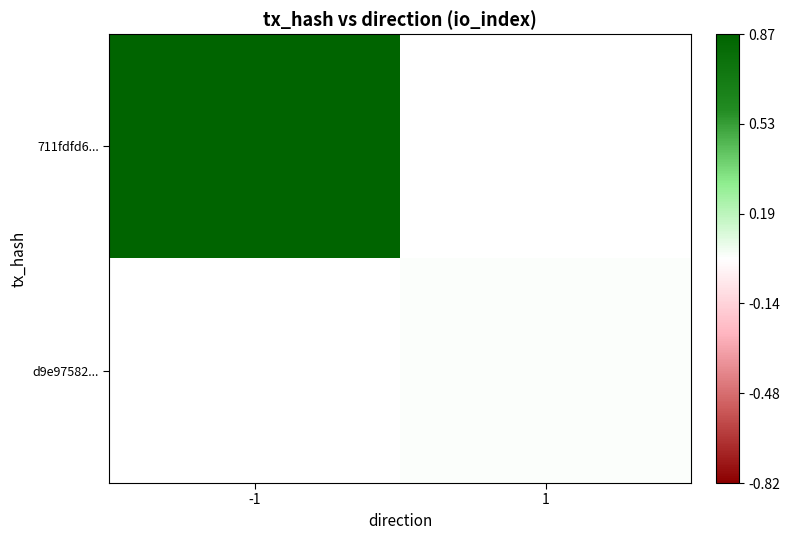

The value of d9e97582... at 1 is 1.3. True or false?

False